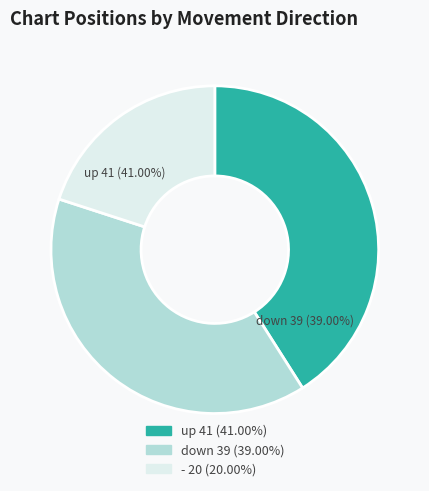

What percentage do - and down together represent?

59.0%